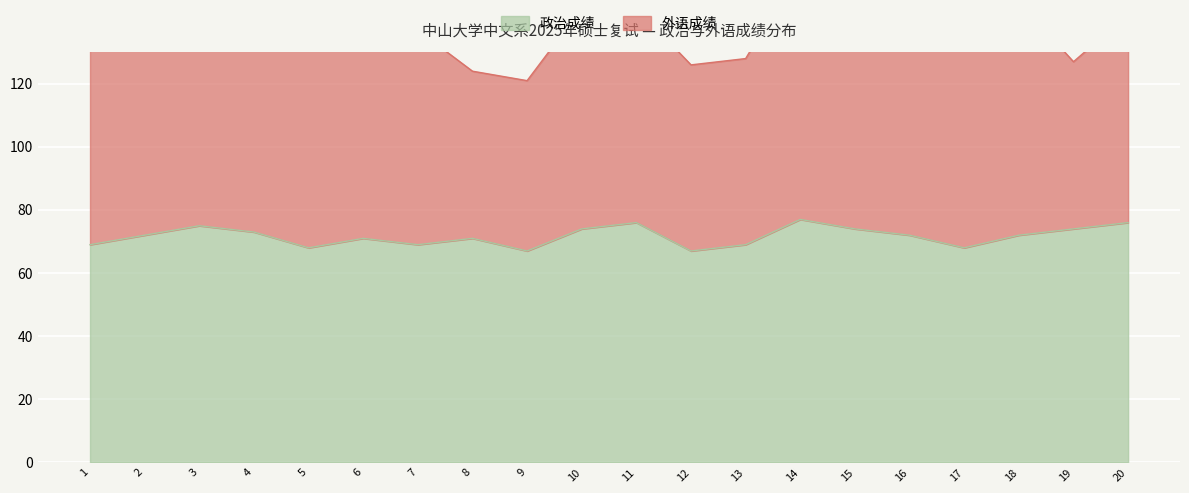

Is it true that 政治成绩 equals 109 at 13?

False